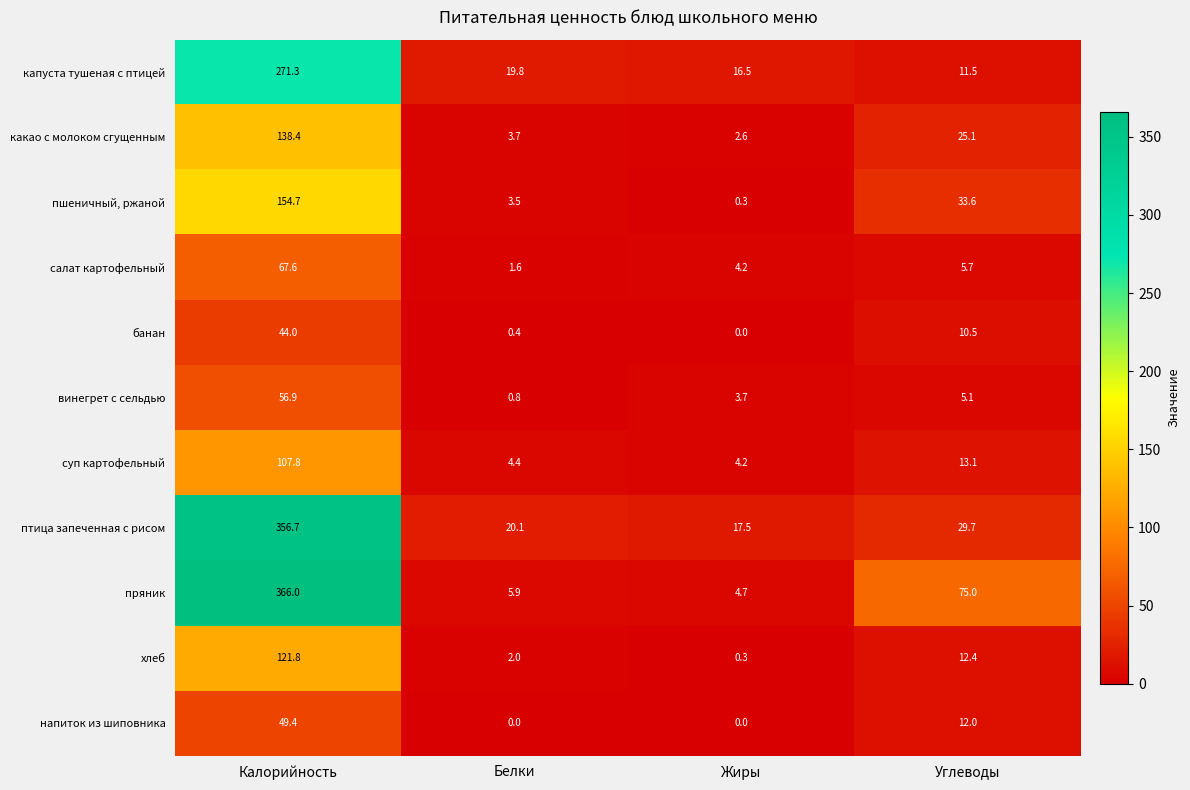

Where is суп картофельный nearest to the value 56?

Углеводы